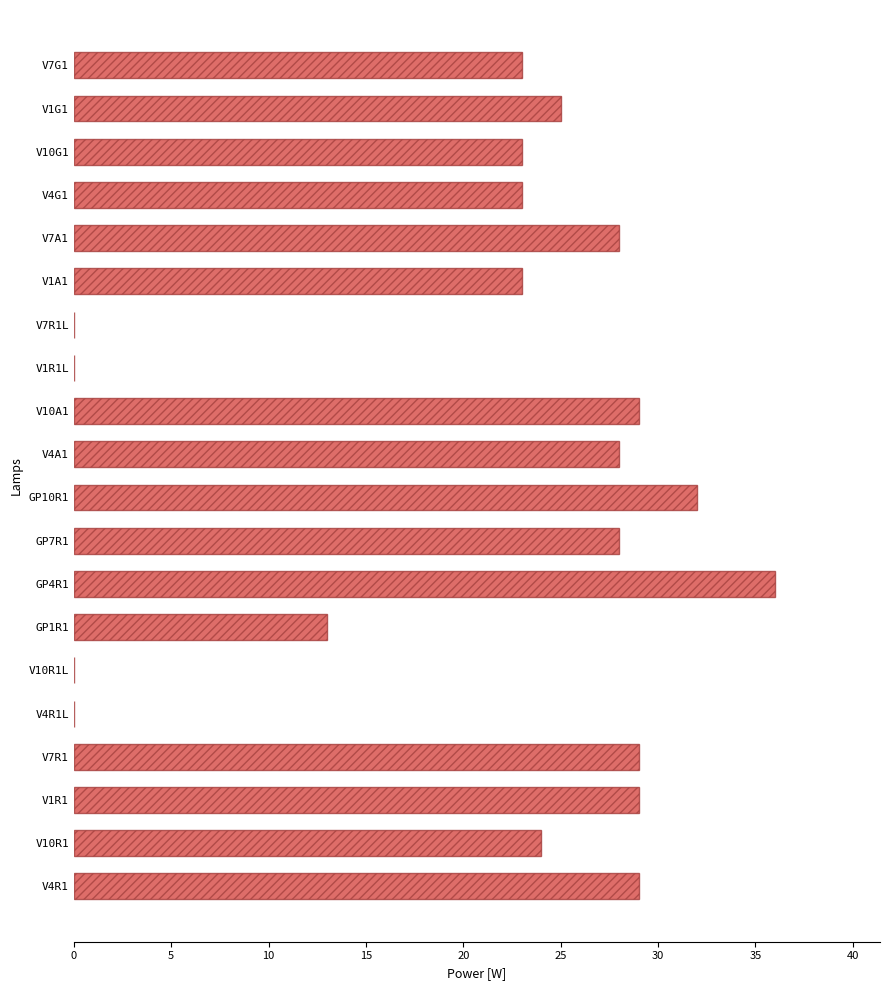

Reading bottom to top, transcribe all the data shown in this chart.

V4R1=29	V10R1=24	V1R1=29	V7R1=29	V4R1L=0	V10R1L=0	GP1R1=13	GP4R1=36	GP7R1=28	GP10R1=32	V4A1=28	V10A1=29	V1R1L=0	V7R1L=0	V1A1=23	V7A1=28	V4G1=23	V10G1=23	V1G1=25	V7G1=23